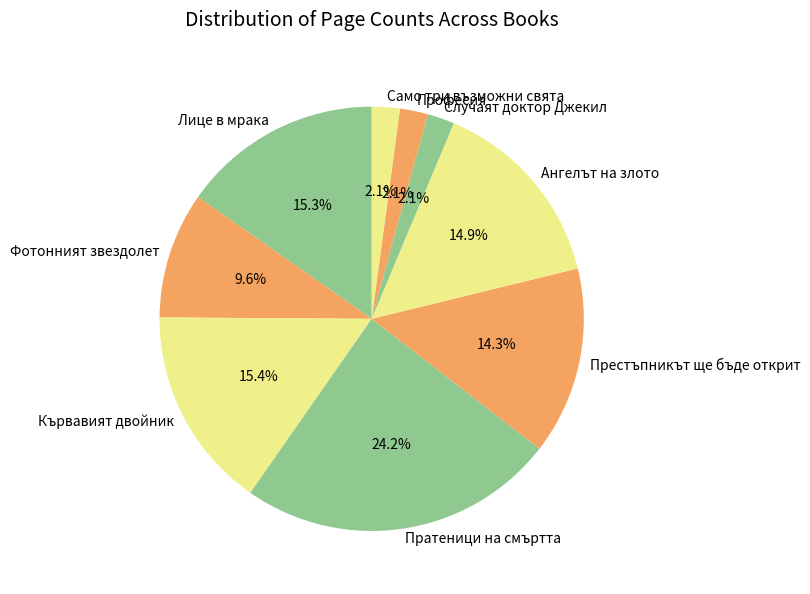

What percentage is NOT represented by Пратеници на смъртта?

75.8%